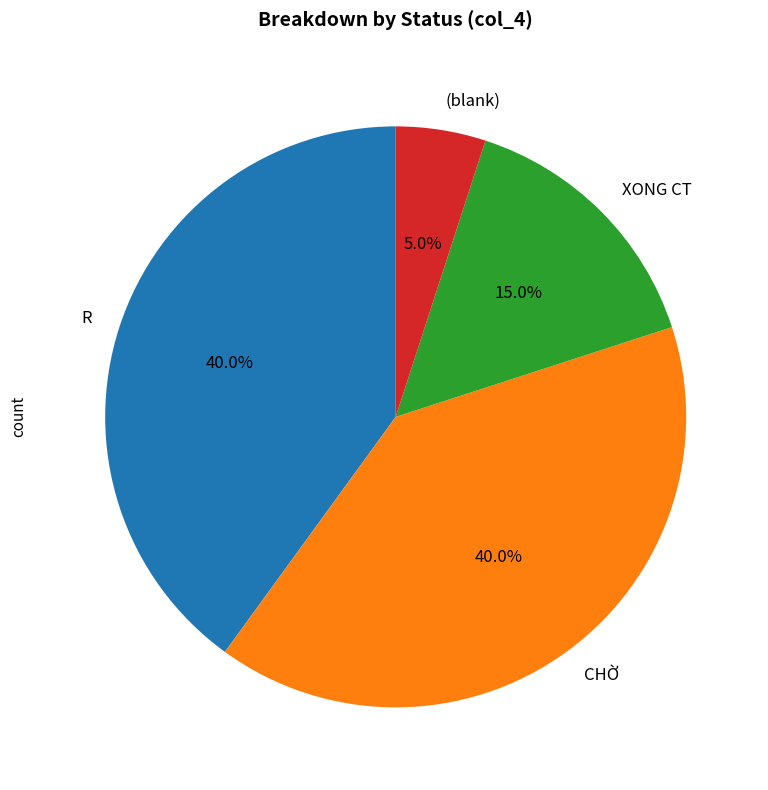

To the nearest percent, what is the average slice percentage?

25%